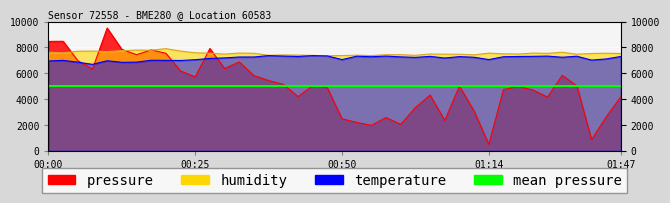

Reading left to right, list all the values displayed in this chart.

pressure: 8464.1	8476.0	6981.1	6309.4	9500.0	7848.4	7437.9	7806.6	7547.6	6181.1	5719.1	7916.3	6363.2	6873.7	5822.1	5434.7	5145.9	4189.1	5038.4	4872.8	2477.8	2197.9	1971.0	2575.5	2048.6	3345.0	4313.0	2344.2	4998.9	3071.9	500.0	4739.9	4982.5	4707.1	4157.0	5840.7	5026.5	867.9	2627.0	4189.1
humidity: 7632.0	7578.0	7707.0	7718.0	7678.0	7749.0	7794.0	7783.0	7905.0	7718.0	7586.0	7552.0	7483.0	7565.0	7545.0	7392.0	7418.0	7408.0	7384.0	7358.0	7371.0	7400.0	7372.0	7435.0	7439.0	7389.0	7491.0	7476.0	7476.0	7427.0	7559.0	7503.0	7490.0	7562.0	7540.0	7628.0	7474.0	7531.0	7548.0	7530.0
temperature: 6950.0	7000.0	6860.0	6690.0	6970.0	6850.0	6860.0	7010.0	7000.0	6990.0	7050.0	7150.0	7190.0	7260.0	7260.0	7370.0	7330.0	7300.0	7370.0	7340.0	7060.0	7320.0	7280.0	7330.0	7270.0	7230.0	7310.0	7180.0	7290.0	7240.0	7060.0	7280.0	7300.0	7310.0	7330.0	7240.0	7320.0	7020.0	7110.0	7300.0